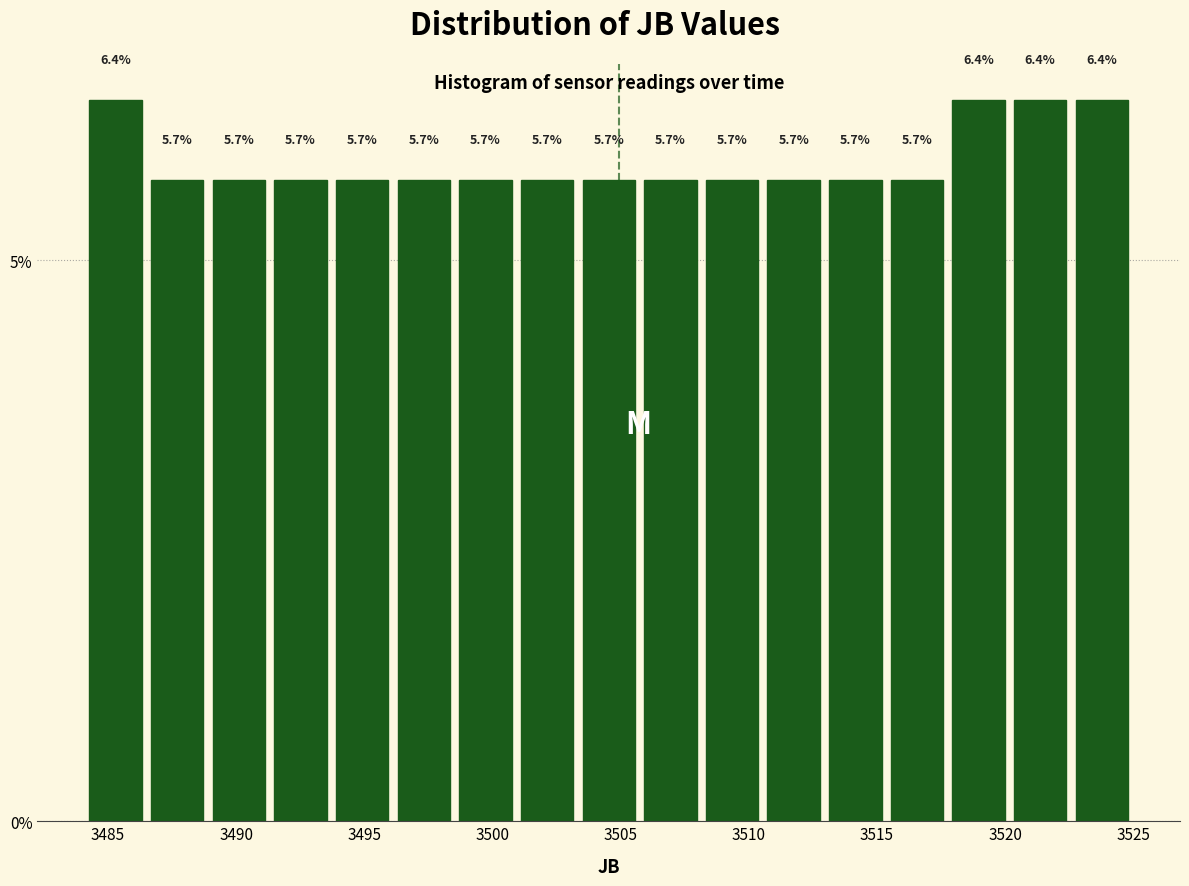

What is the height of the bar covering 3508.0 to 3510.5 on the x-axis? The bar edges are not printed on the chart, so give them approximately, as read against the axis.

5.7